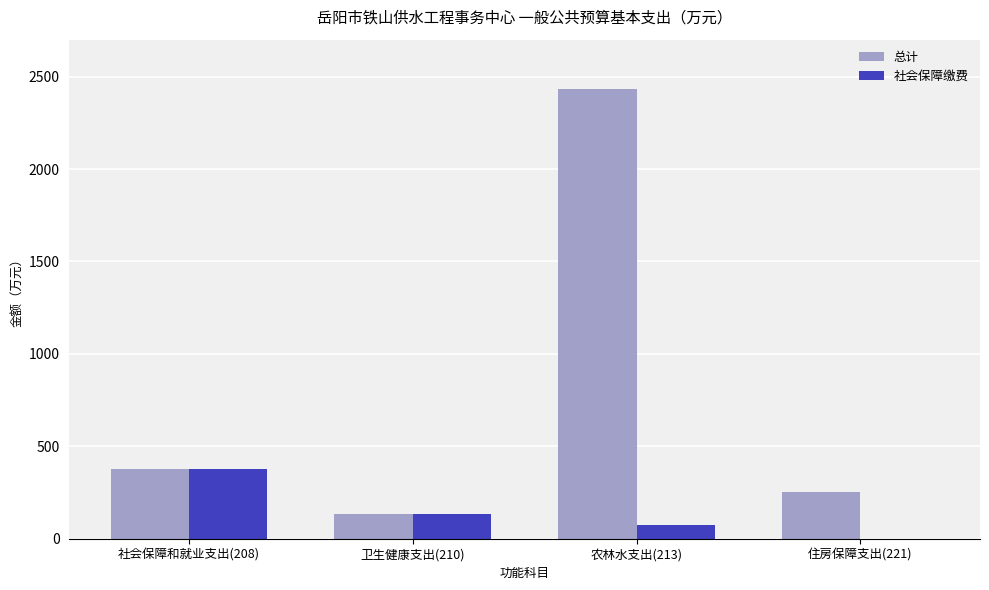

How many categories are shown in the chart?

4